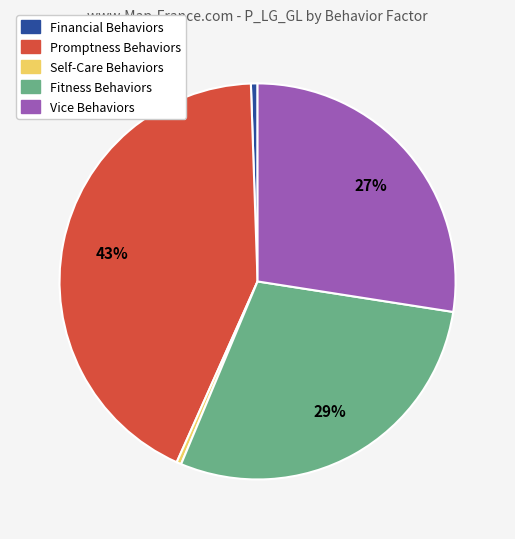

True or false: Financial Behaviors accounts for 11% of the total.

False